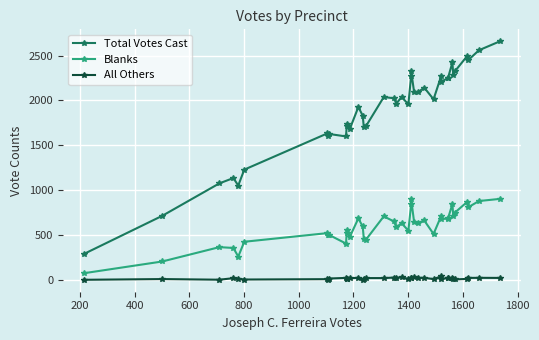

Rank the series by their average value, from highest to lowest.

Total Votes Cast, Blanks, All Others